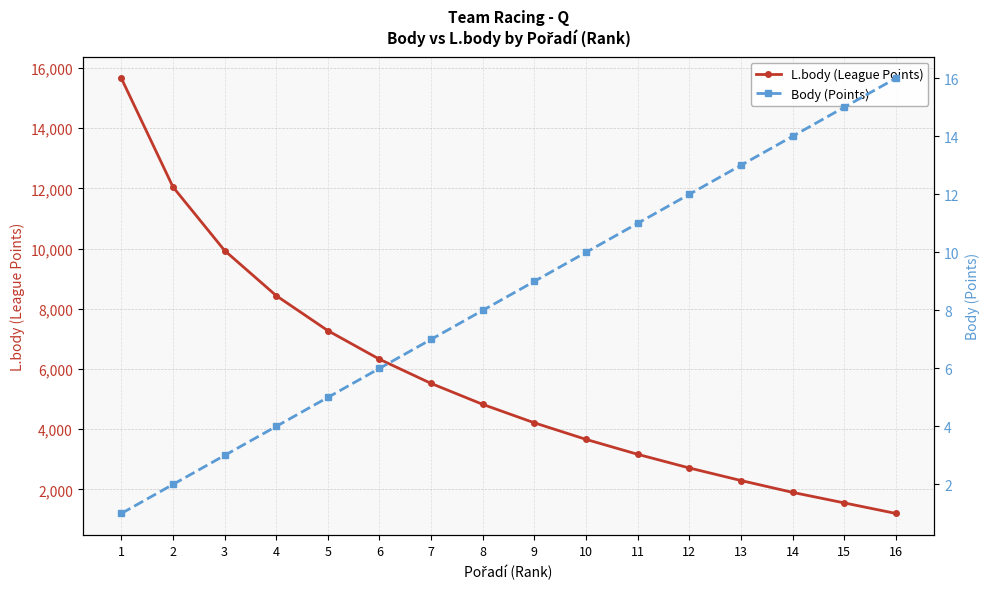

What is the difference between the second highest and second lowest values in the L.body (League Points) series?

10499